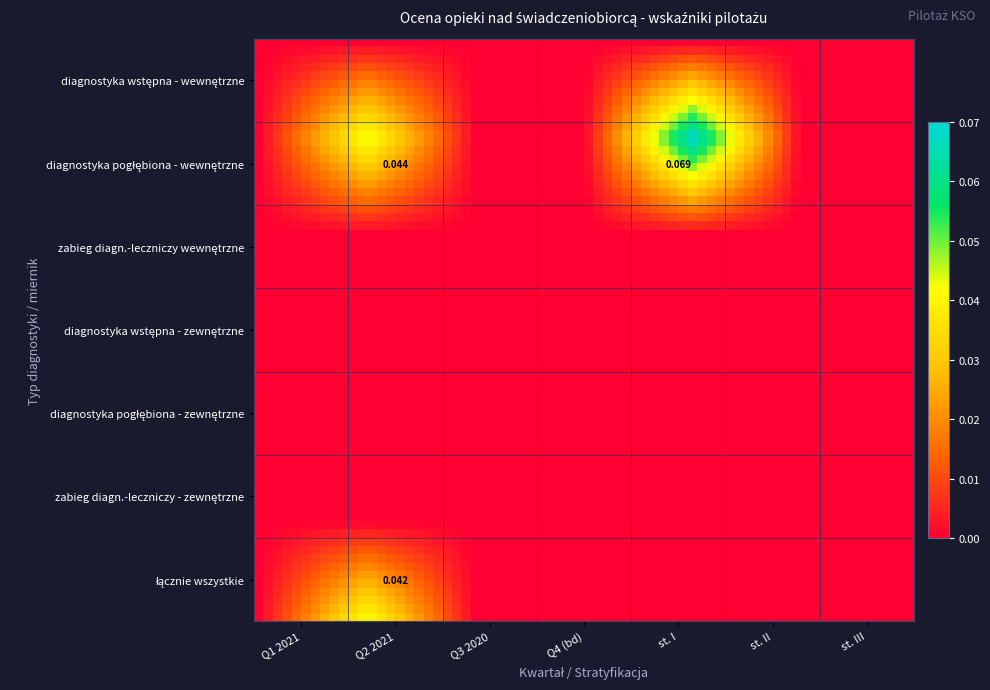

Rank the series at 2 from lowest to highest value.

diagnostyka wstępna - wewnętrzne, diagnostyka pogłębiona - wewnętrzne, zabieg diagn.-leczniczy wewnętrzne, diagnostyka wstępna - zewnętrzne, diagnostyka pogłębiona - zewnętrzne, zabieg diagn.-leczniczy - zewnętrzne, łącznie wszystkie